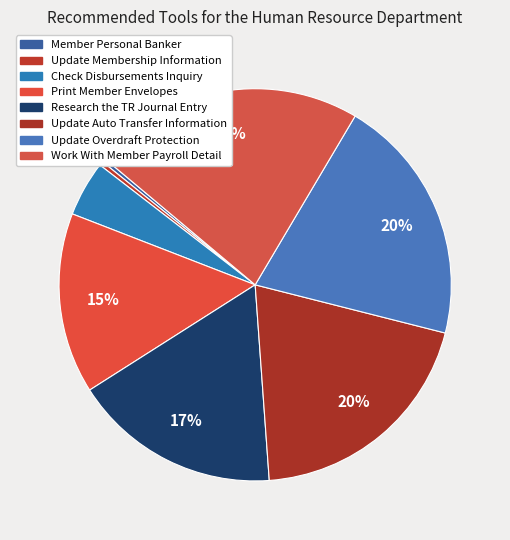

Rank the categories by value from highest to lowest.

Work With Member Payroll Detail, Update Overdraft Protection, Update Auto Transfer Information, Research the TR Journal Entry, Print Member Envelopes, Check Disbursements Inquiry, Update Membership Information, Member Personal Banker